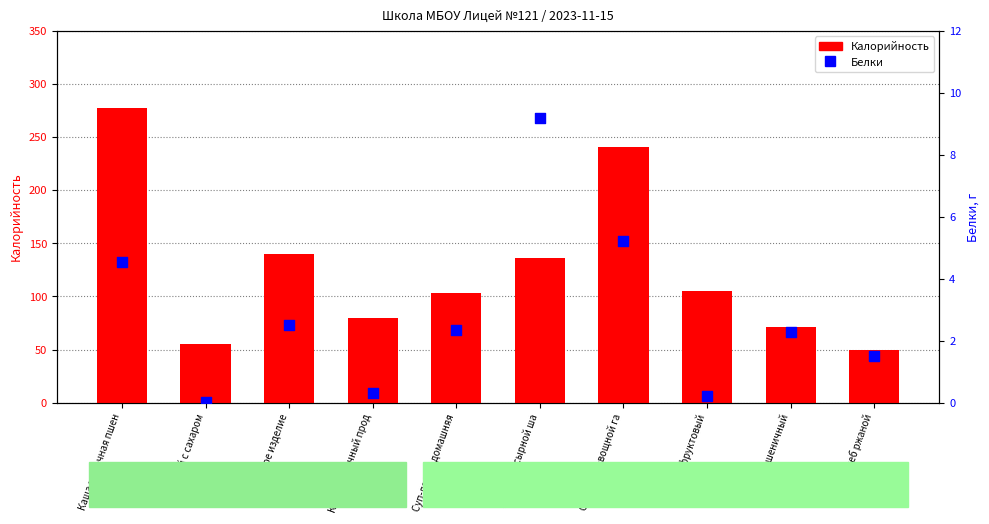

At how many categories does at least one series exceed 162?

2